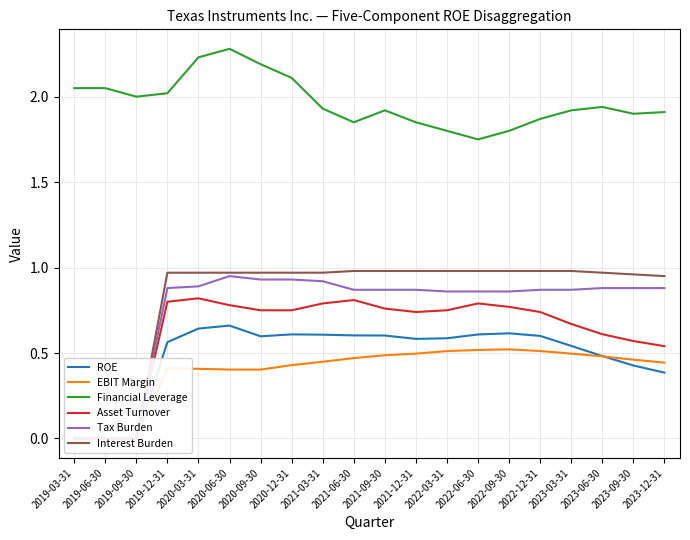

What is the sum of the ROE values at 2023-06-30 and 2020-06-30?

1.1